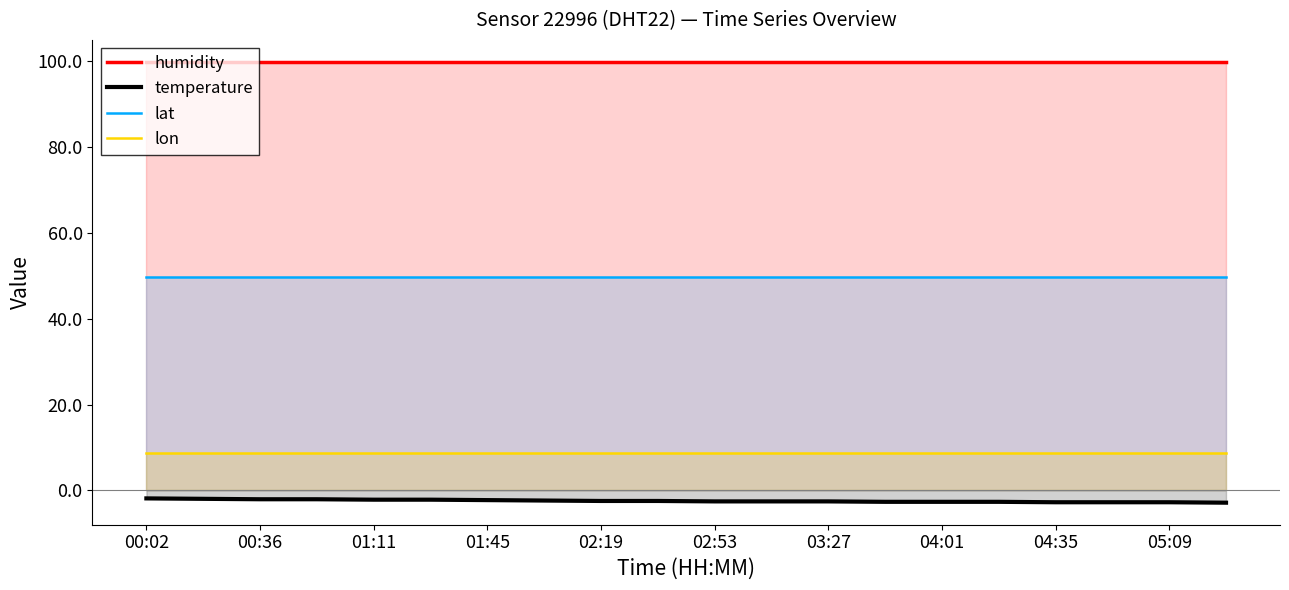

What is the difference between the highest and lowest values at 11?

102.5